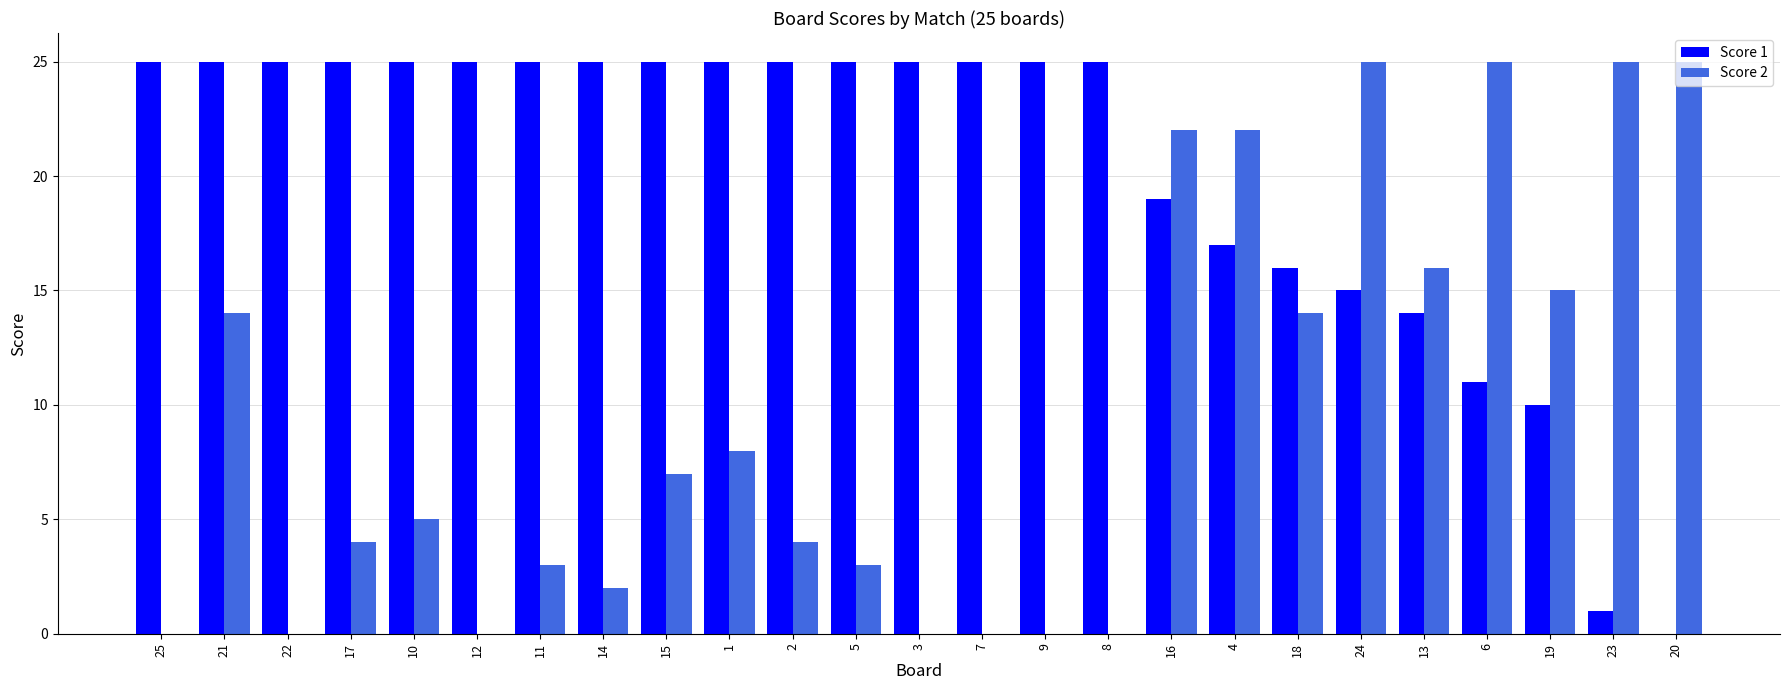

The value of Score 2 at 14 is 2. True or false?

True